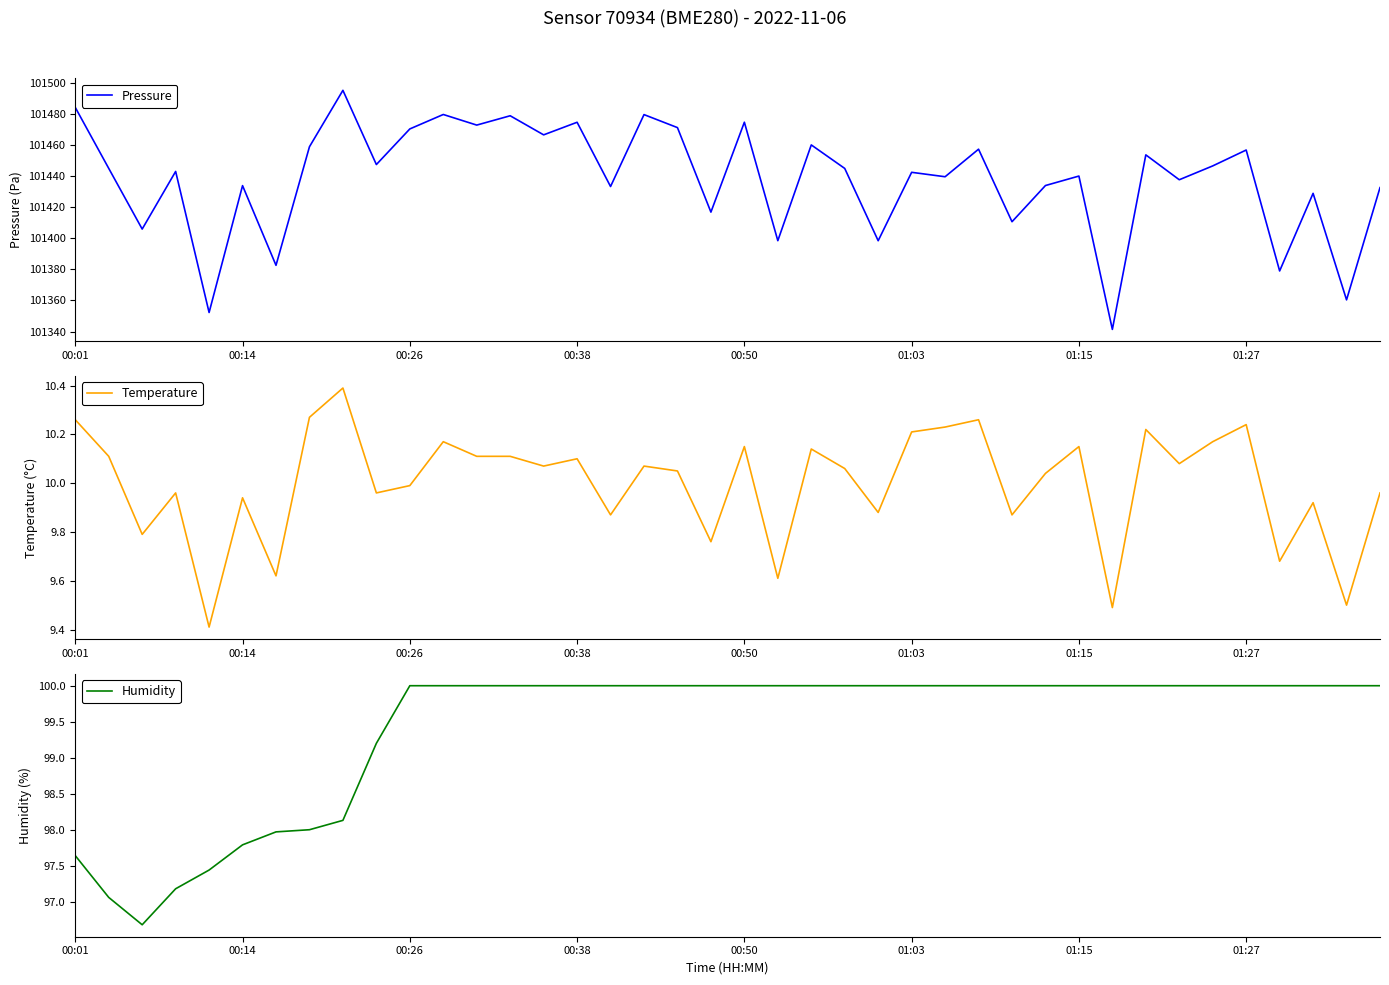

How many values in the Temperature series are below 10?

17